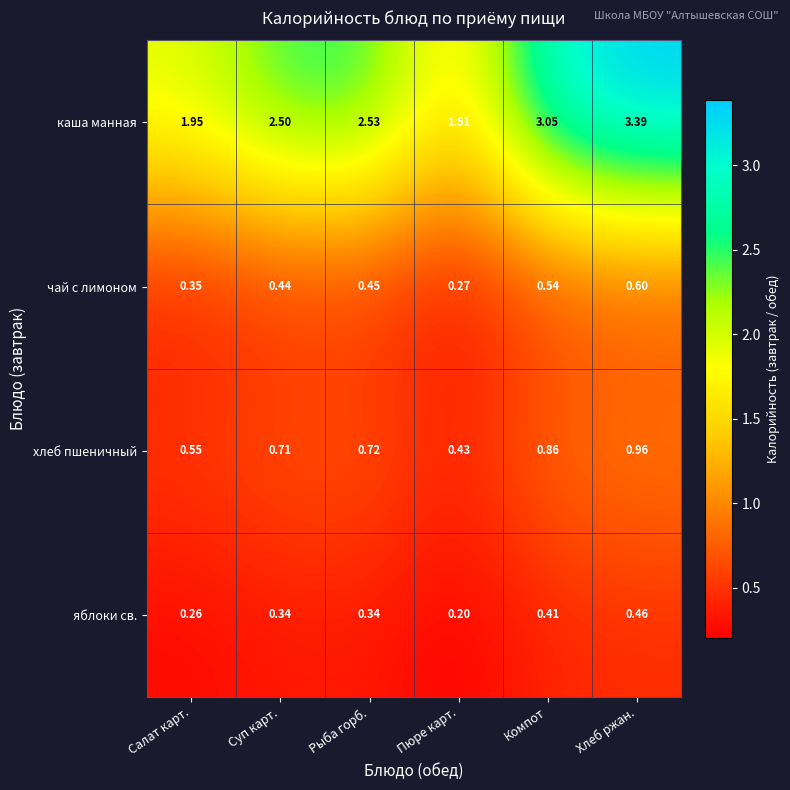

Rank the series at Хлеб ржан. from lowest to highest value.

яблоки св., чай с лимоном, хлеб пшеничный, каша манная